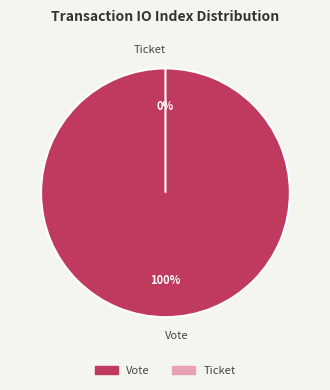

How many slices are in this pie chart?

2